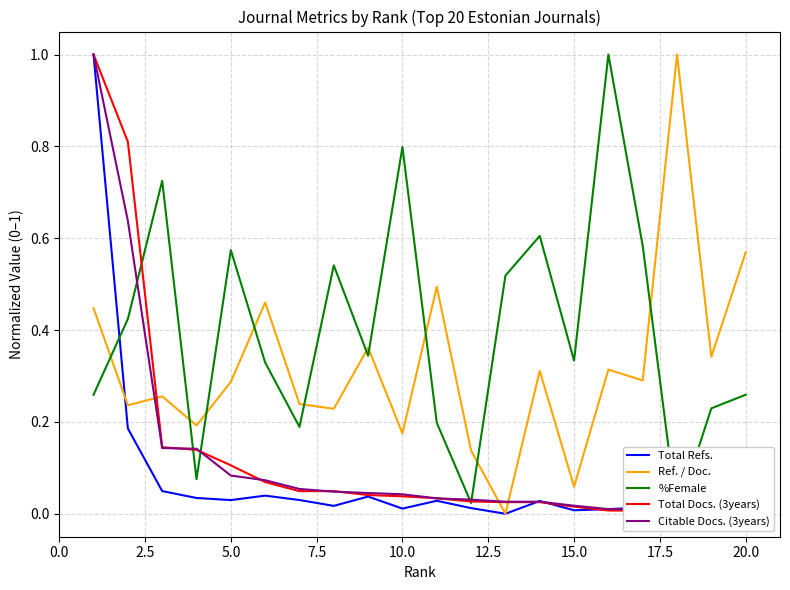

True or false: Ref. / Doc. has more than 1 interior local peaks.

True